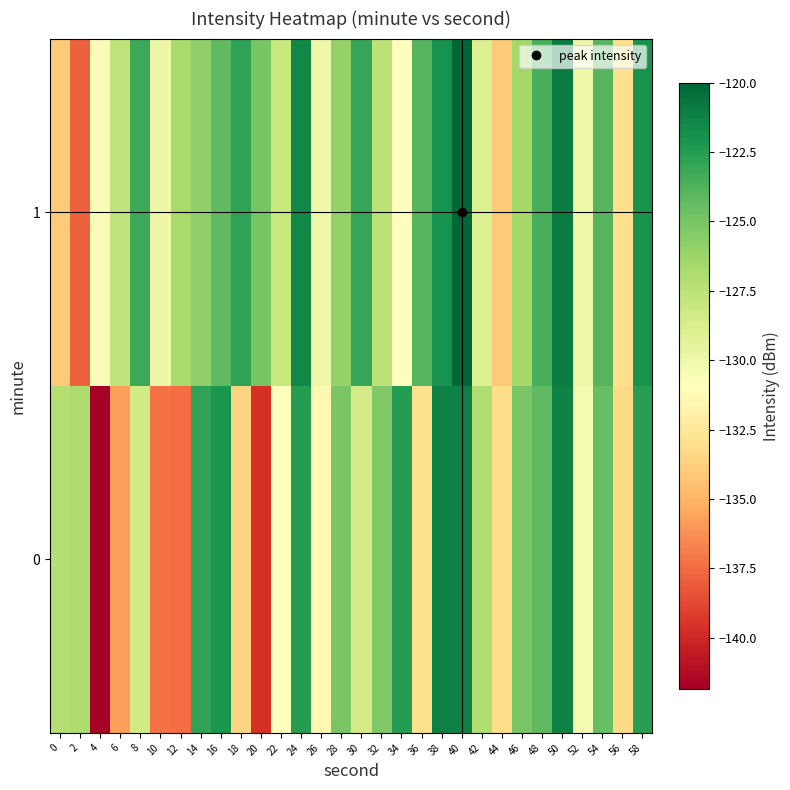

Count the number of categories in the chart.

30